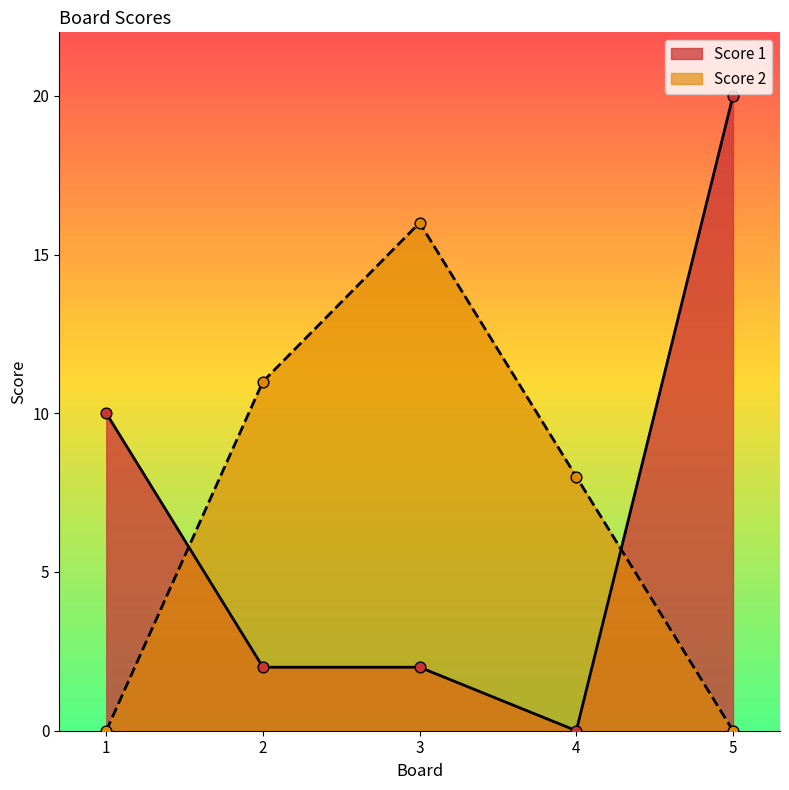

Which series reaches the minimum Y coordinate?

Score 1